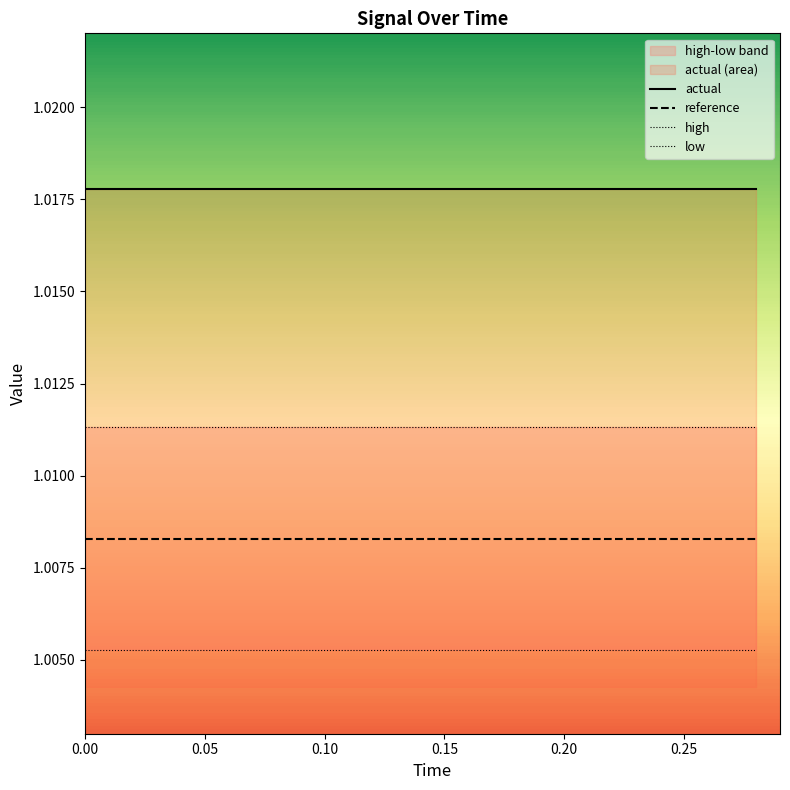

True or false: reference and actual intersect in this chart.

False